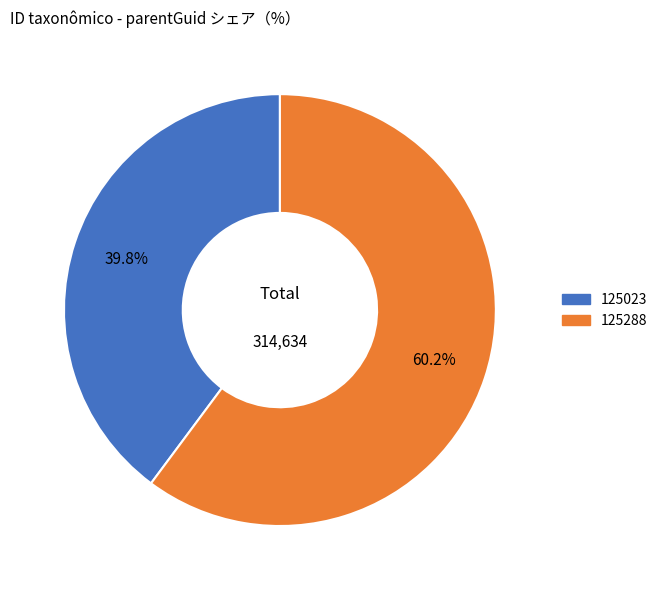

How many slices are in this pie chart?

2